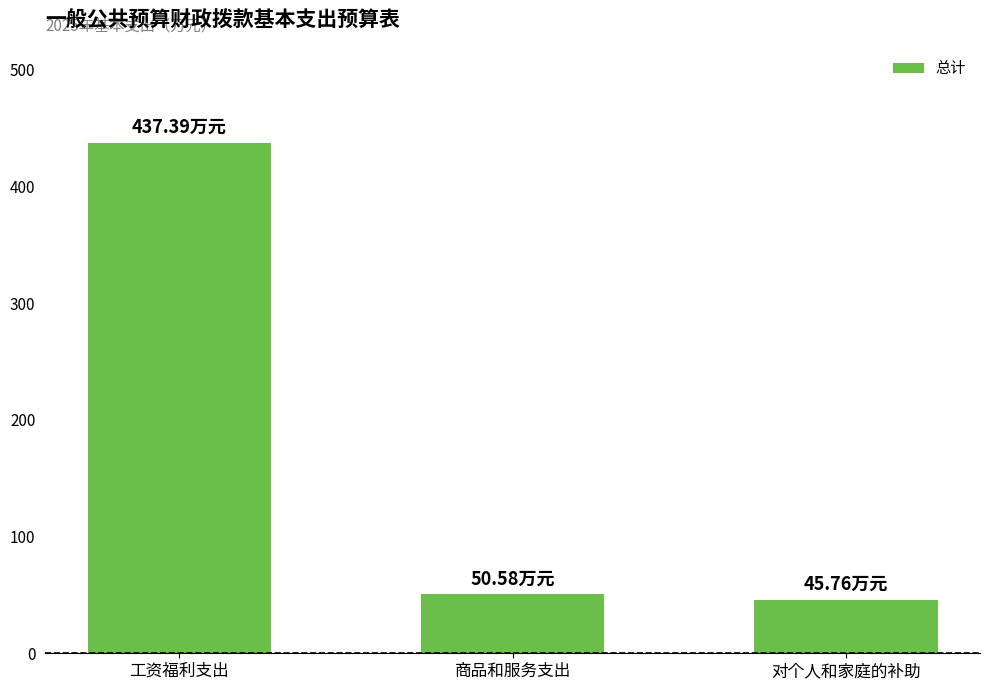

Reading left to right, list all the values displayed in this chart.

437.4	50.6	45.8